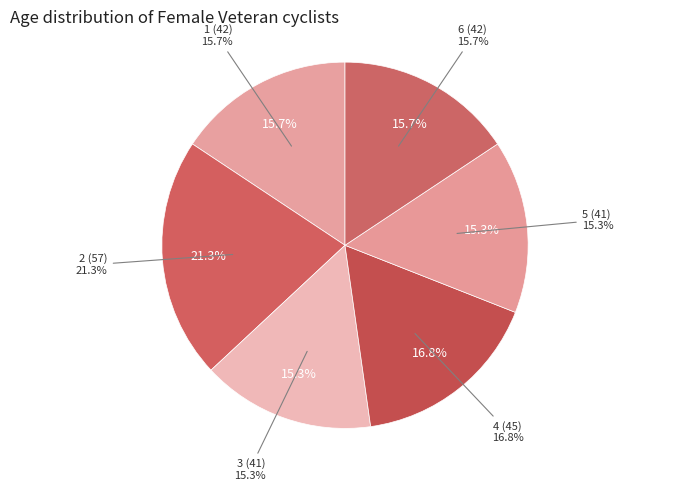

Count the number of slices in the pie.

6